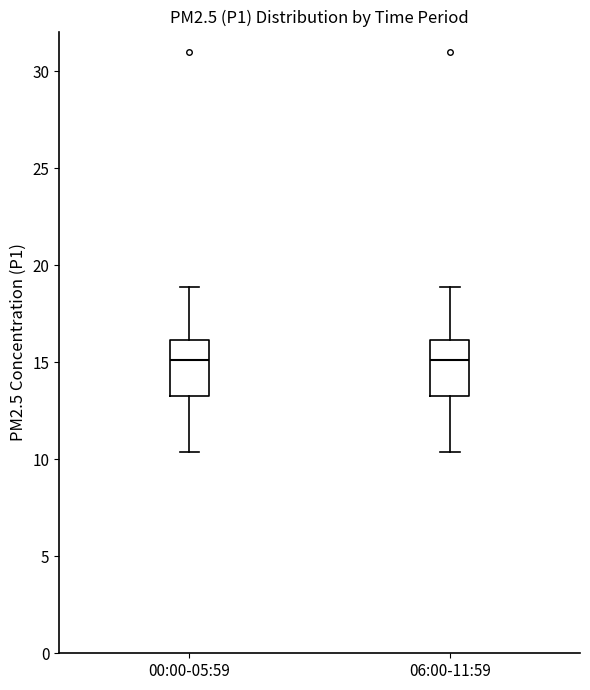

Reading left to right, read every box against the y-axis: the position of its median line, the range the box covers, and the ends of its whiskers. The values are not printed on the chart, so give them approximately, as read against the axis.

00:00-05:59: median 15.0, box 13.5 to 16.0, whiskers 10.5 to 19.0
06:00-11:59: median 15.0, box 13.5 to 16.0, whiskers 10.5 to 19.0